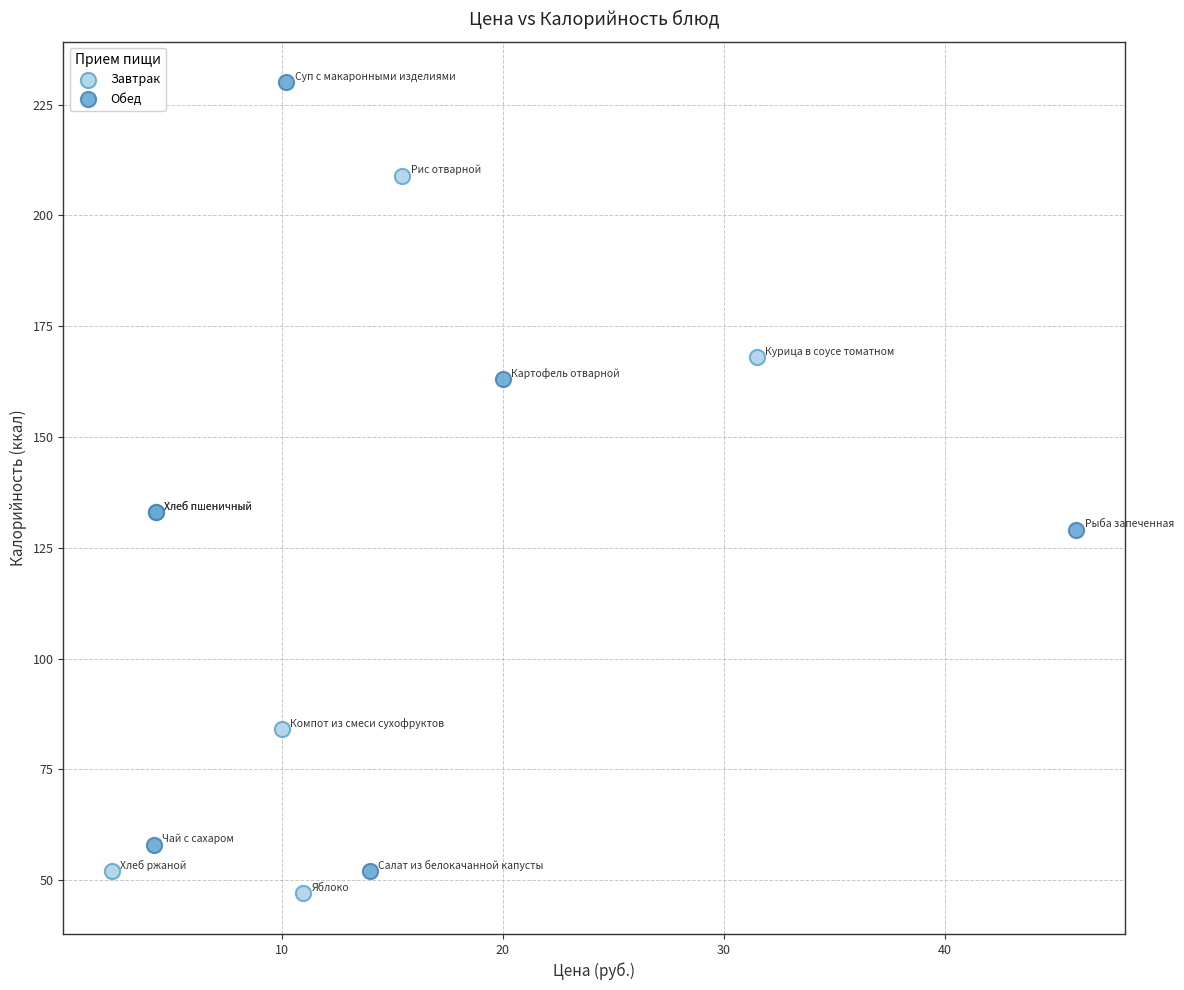

Which series contains the highest Y value?

Обед